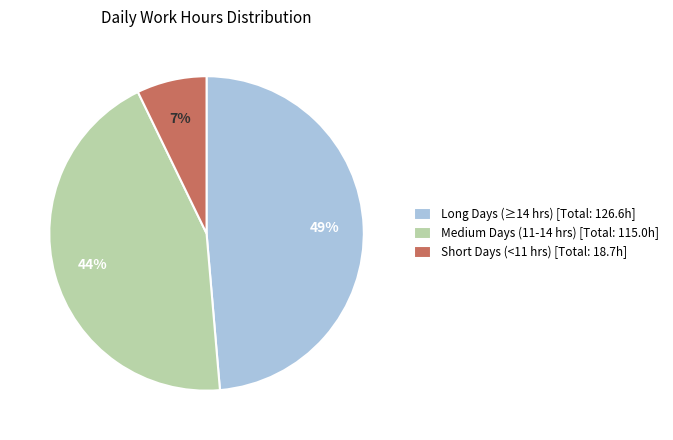

Does any single category account for the majority?

No